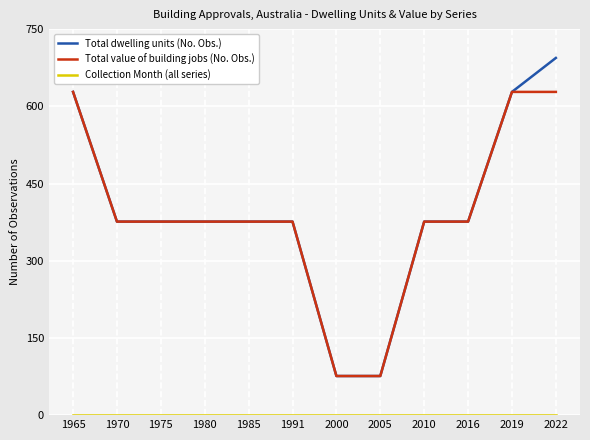

Is it true that Total value of building jobs (No. Obs.) equals 628 at 2022?

True